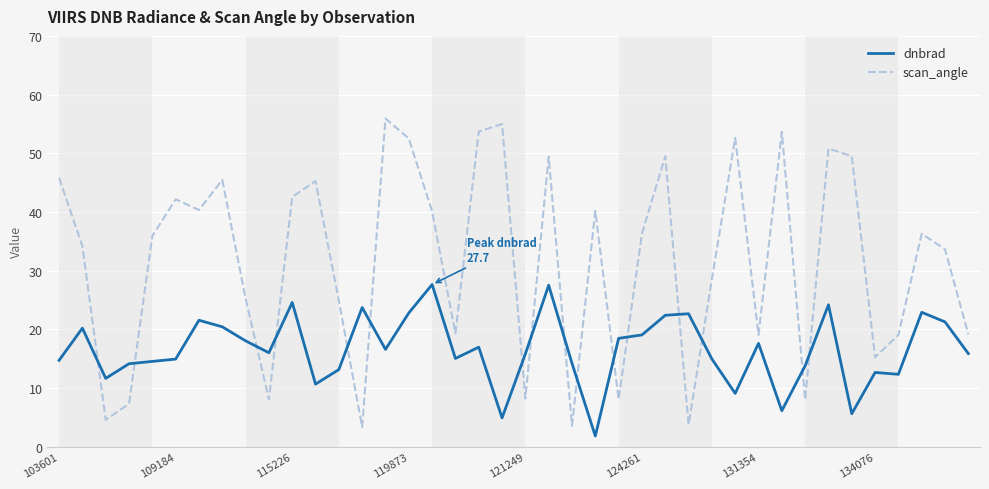

Which series has the widest spread of values?

scan_angle